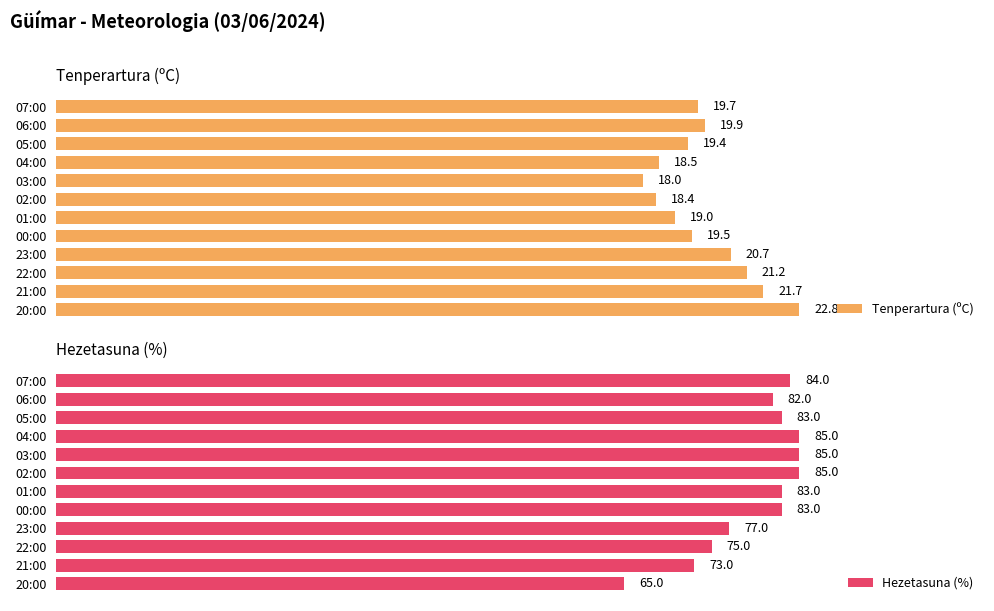

Count the number of data series in this chart.

2